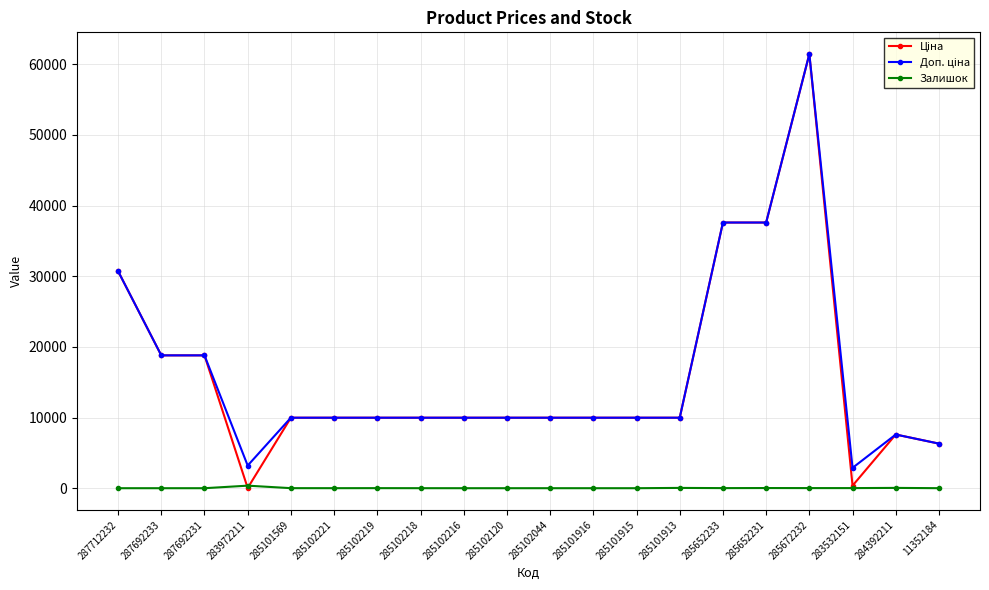

Which label corresponds to the largest value in the chart?

285672232